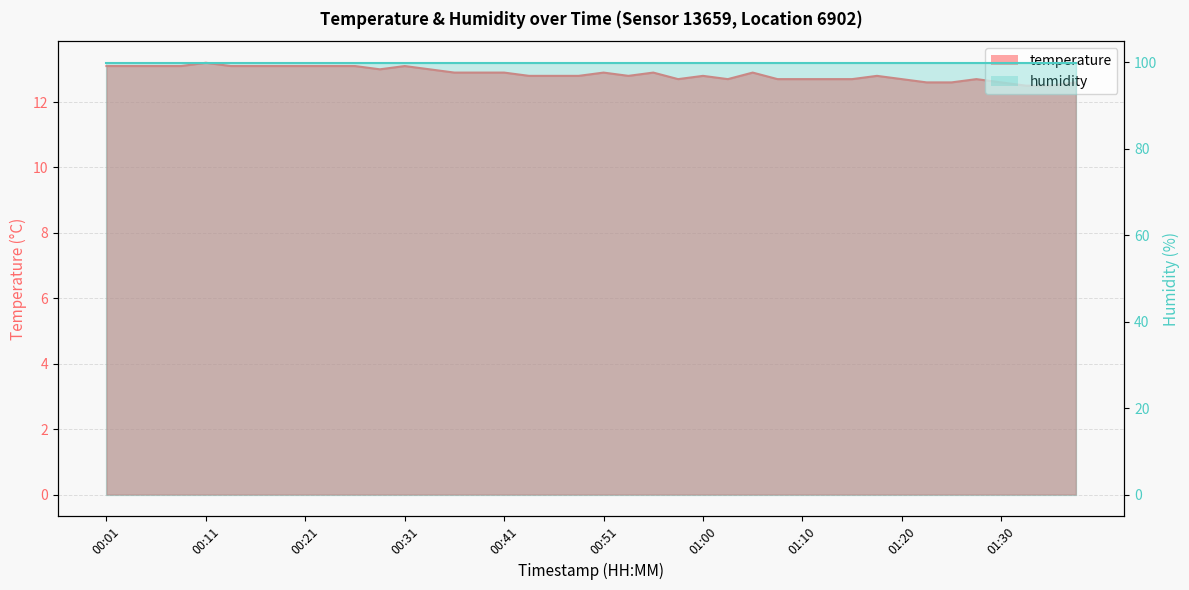

What is the change in value from 01:10 to 01:35?

-0.2